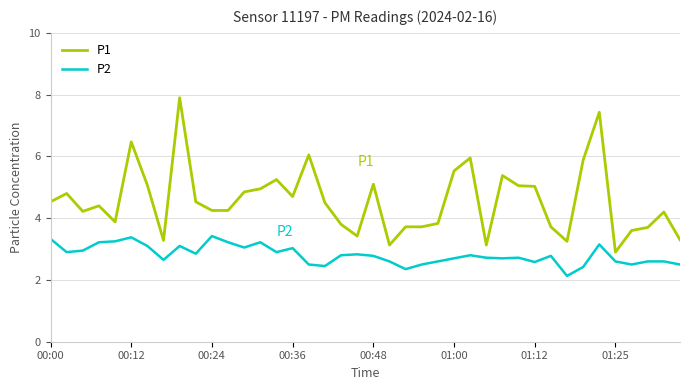

True or false: P2 and P1 intersect in this chart.

False